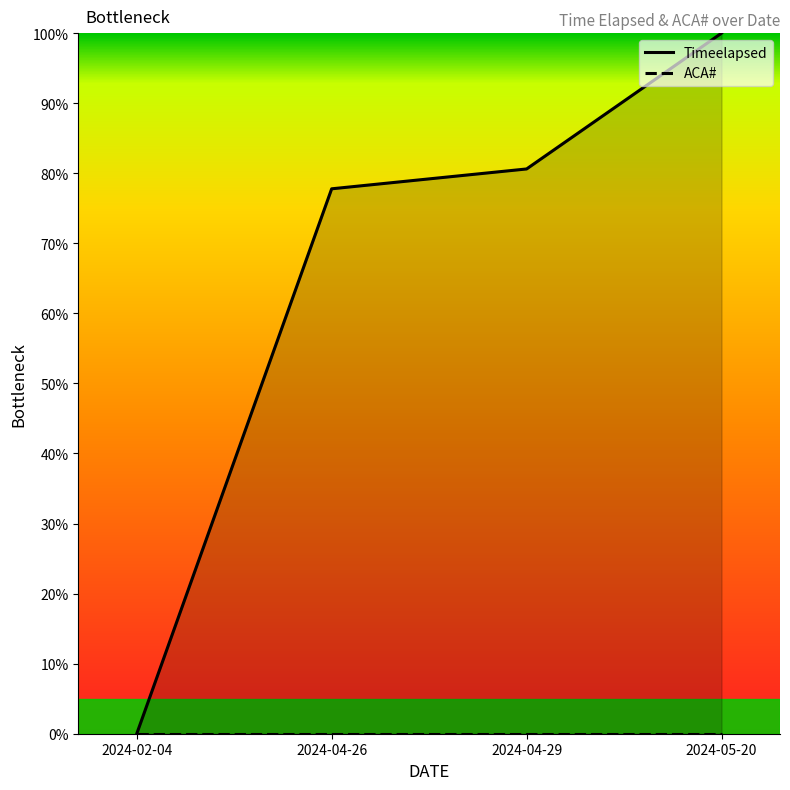

The Timeelapsed series shows 80.6 at 2024-04-29. True or false?

True